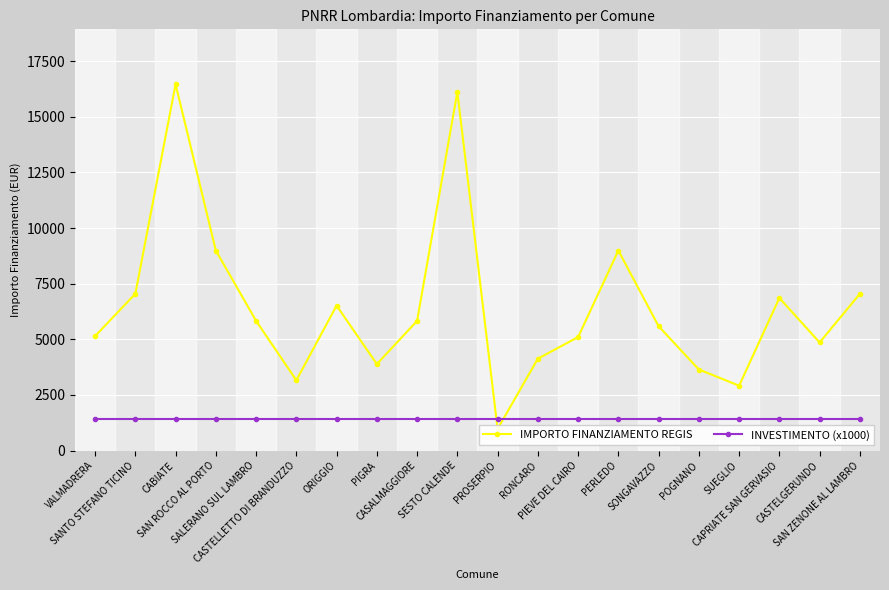

Reading left to right, extract all data points from this chart.

IMPORTO FINANZIAMENTO REGIS: 5145	7047	16464	8991	5832	3159	6517	3888	5831	16121	972	4131	5103	8991	5589	3645	2916	6860	4860	7047
INVESTIMENTO (x1000): 1400	1400	1400	1400	1400	1400	1400	1400	1400	1400	1400	1400	1400	1400	1400	1400	1400	1400	1400	1400